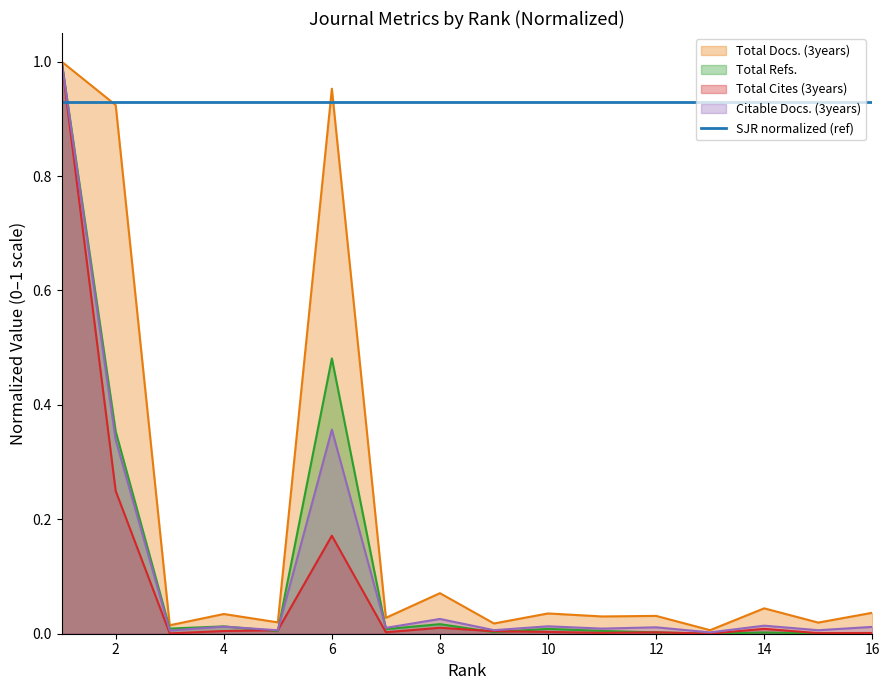

How many interior local valleys does the Total Refs. series have?

5